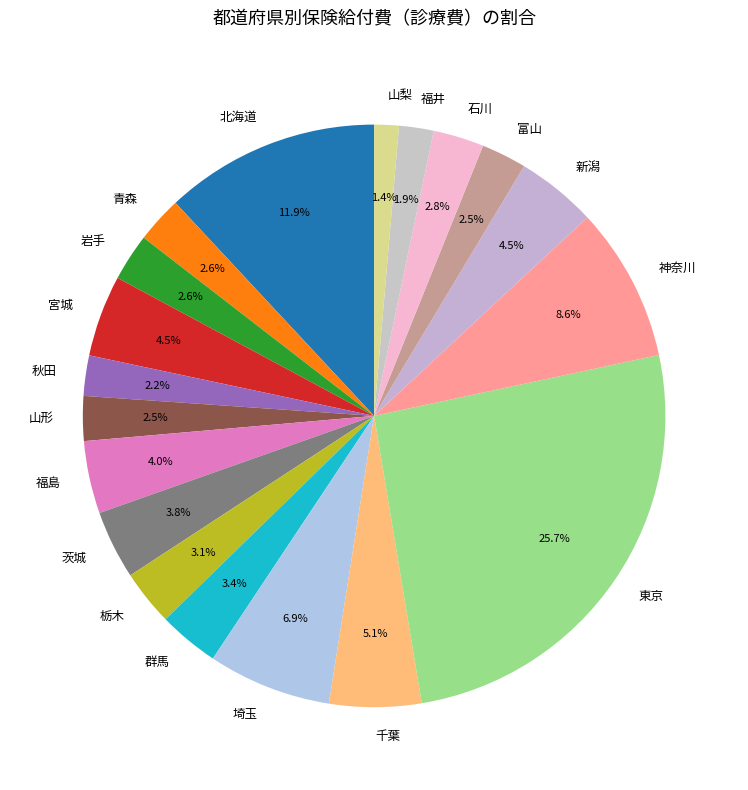

Count the number of slices in the pie.

19